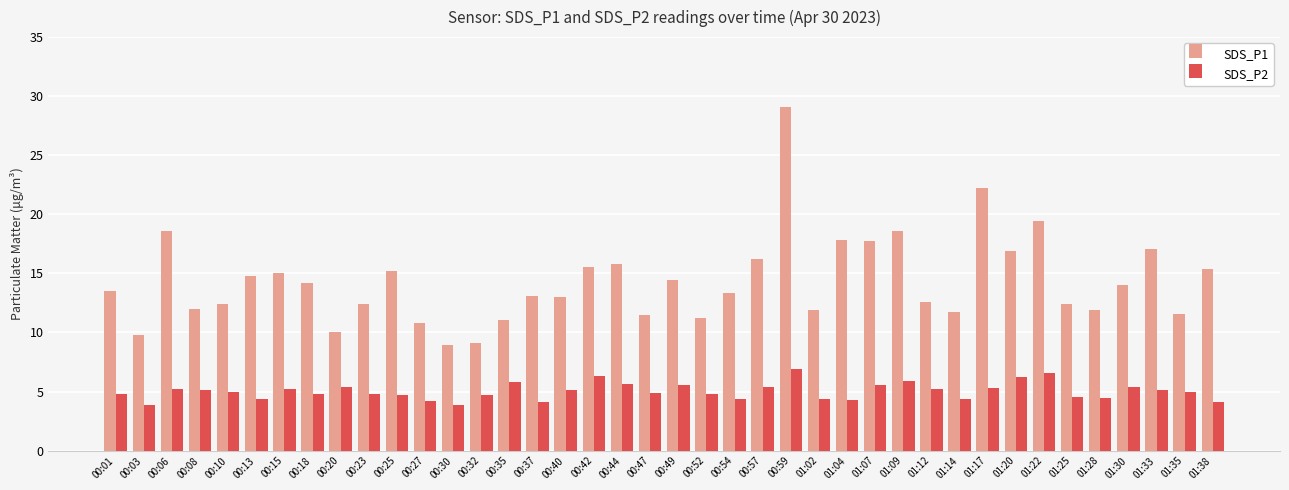

List the series in order of their overall mean, highest first.

SDS_P1, SDS_P2